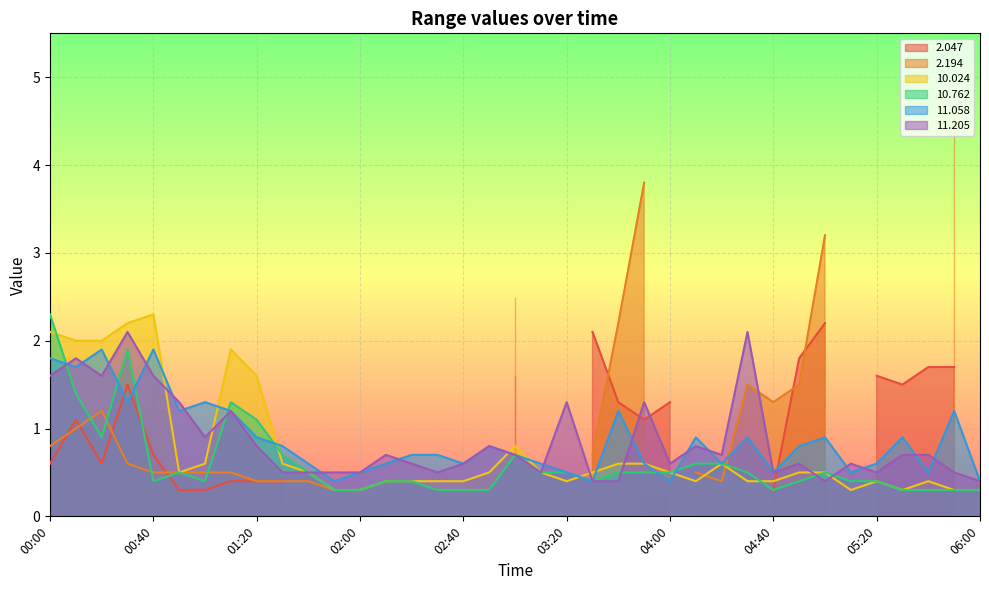

What is the smallest value displayed?

0.3